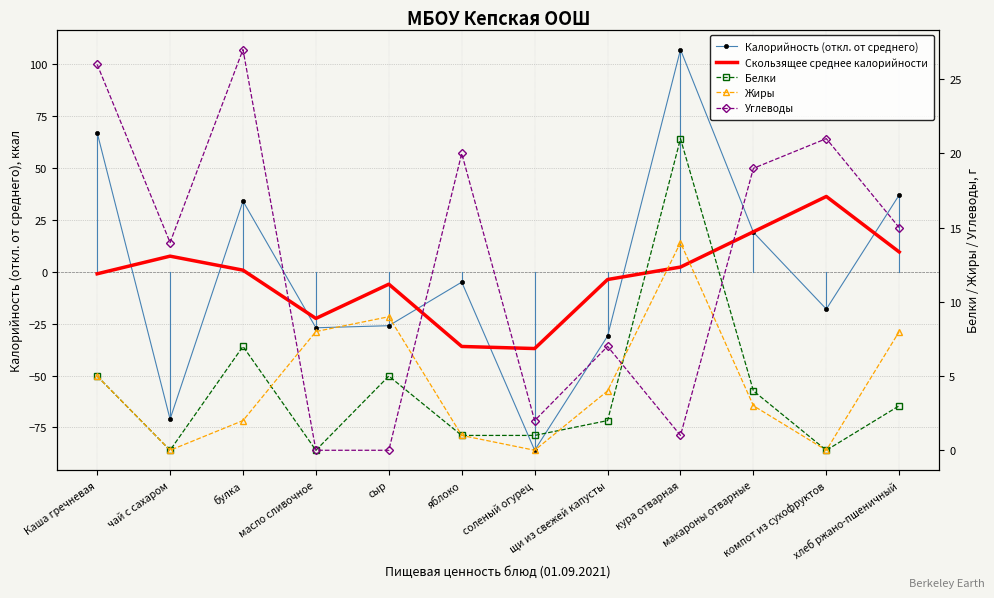

List the series in order of their peak value, highest first.

Калорийность (откл. от среднего), Скользящее среднее калорийности, Углеводы, Белки, Жиры